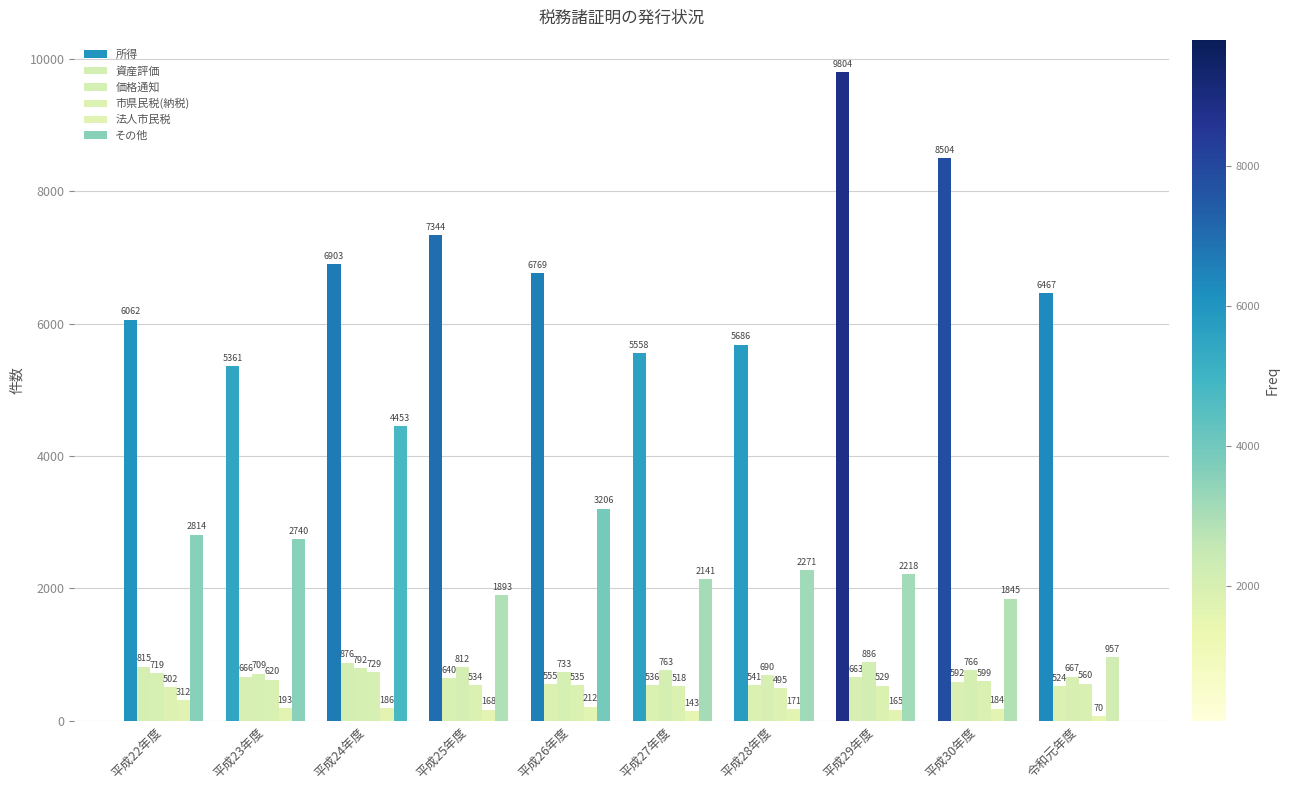

Are the bars grouped side by side (vs. stacked)?

Yes